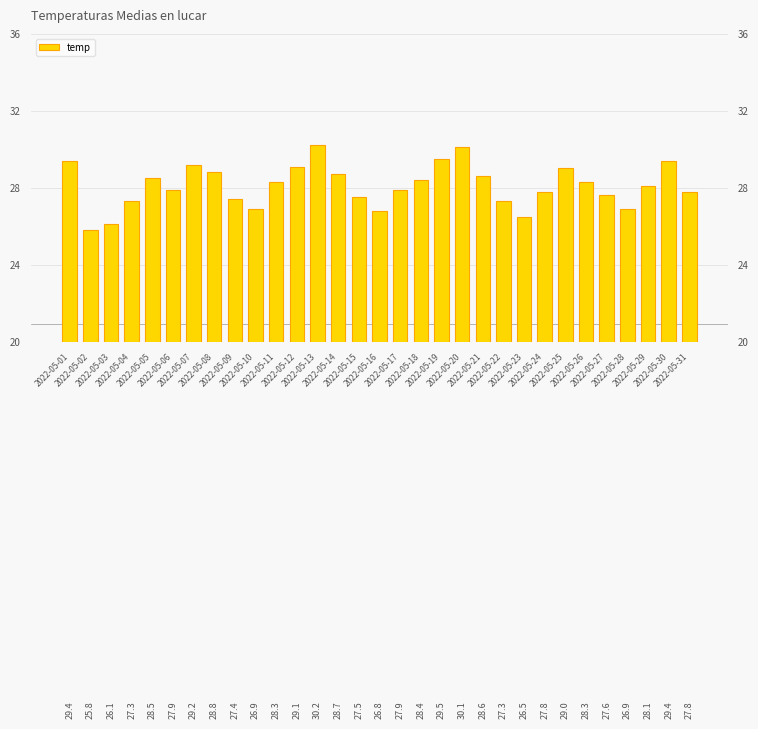

What is the change in value from 2022-05-10 to 2022-05-12?

+2.2